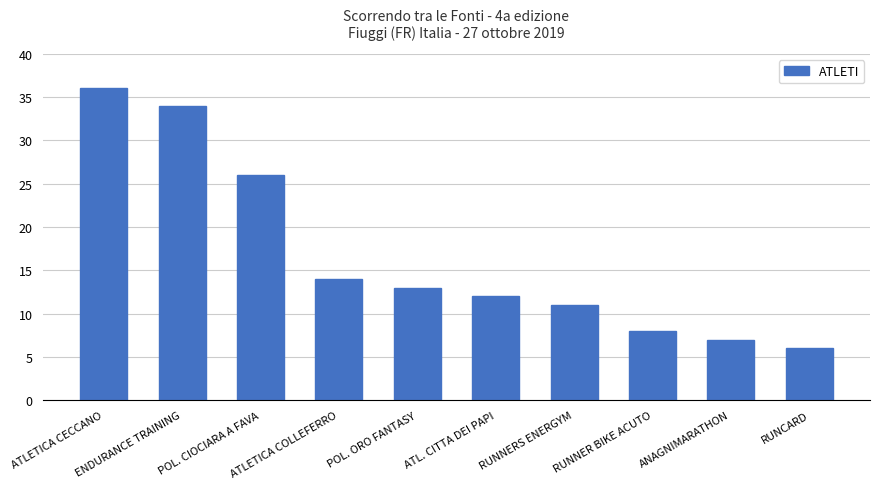

The chart shows a value of 26 at POL. CIOCIARA A FAVA. True or false?

True